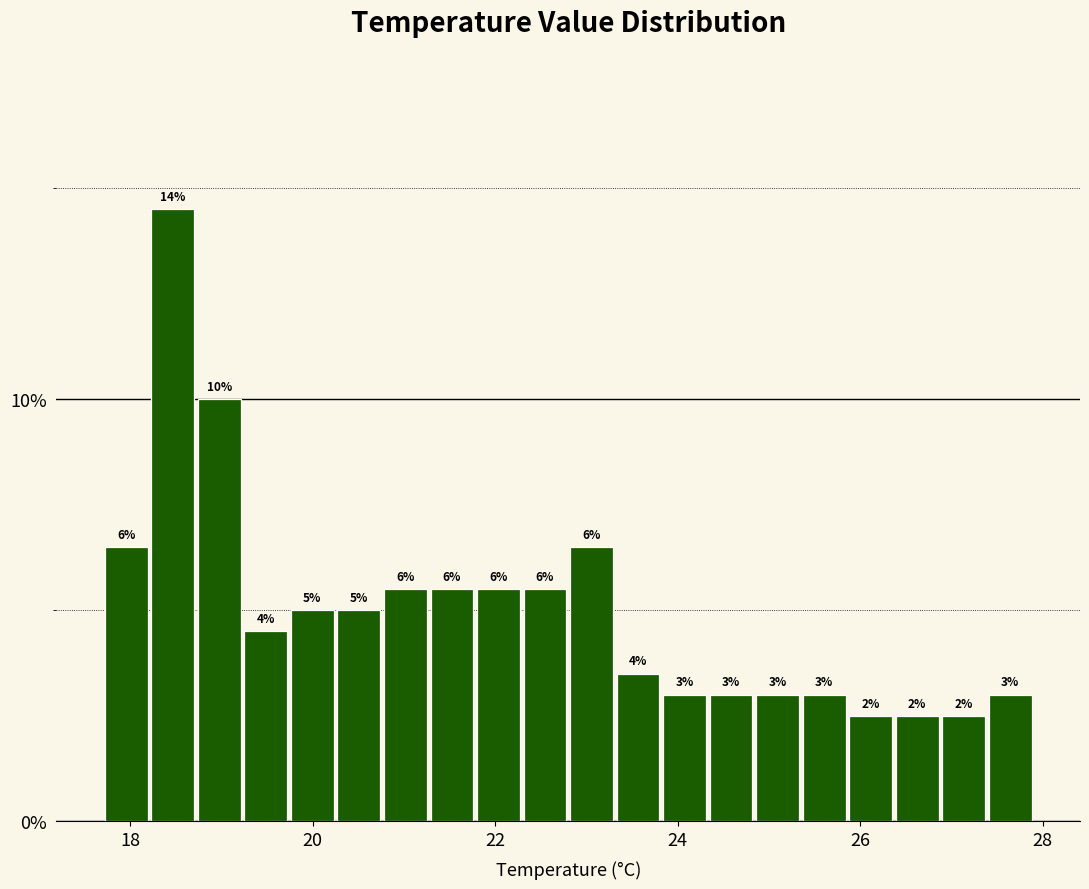

Around what value on the x-axis is the tallest bar? Give the approximate position of its centre, as read against the axis.

18.4